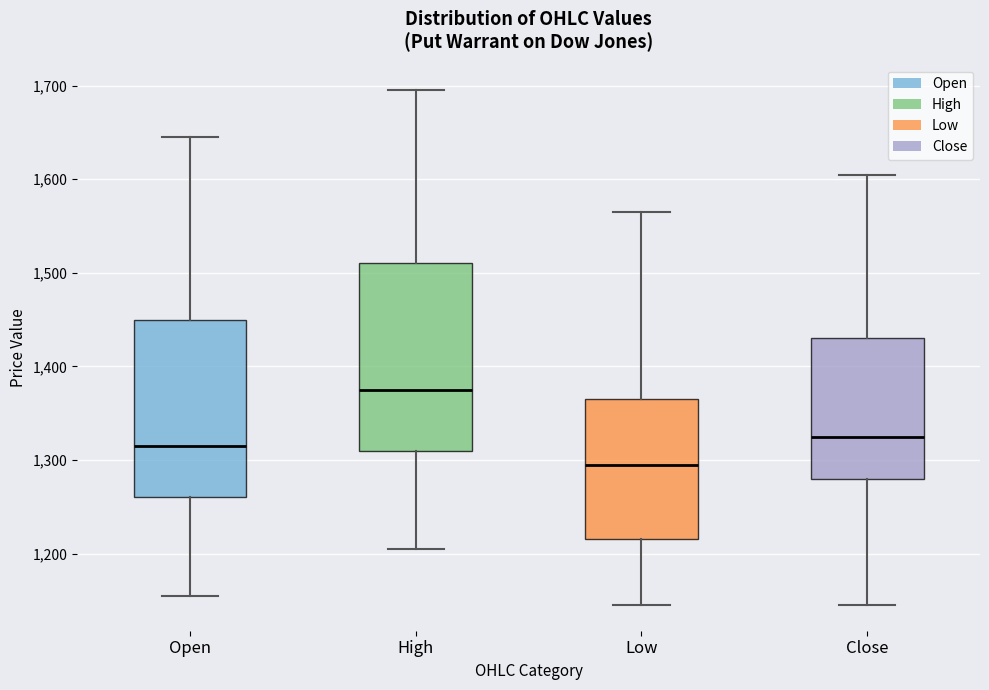

Comparing the boxes themselves (not the whiskers), which one is the tallest?

High